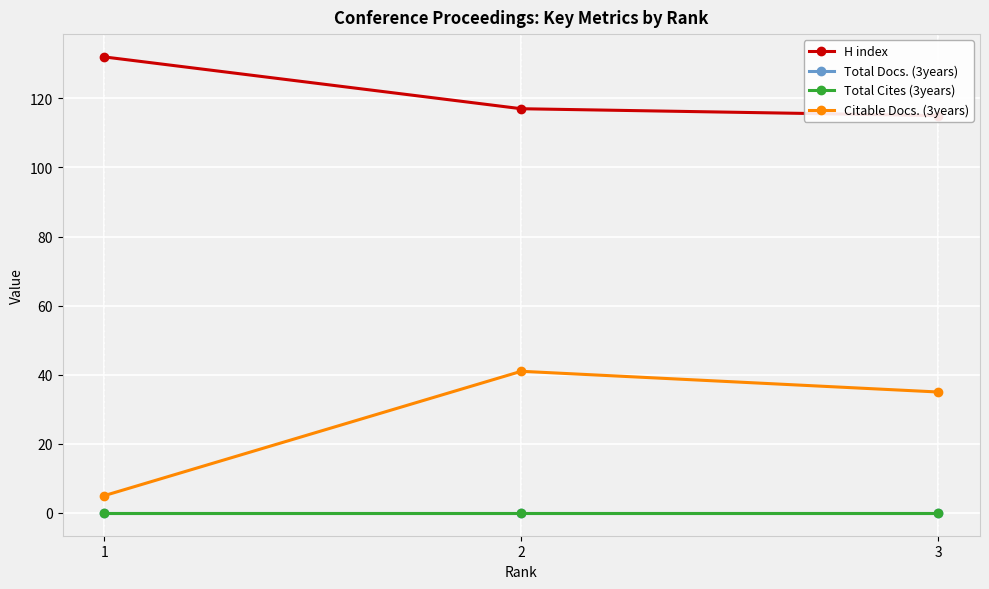

Which has a higher value, 3 or 2?

2